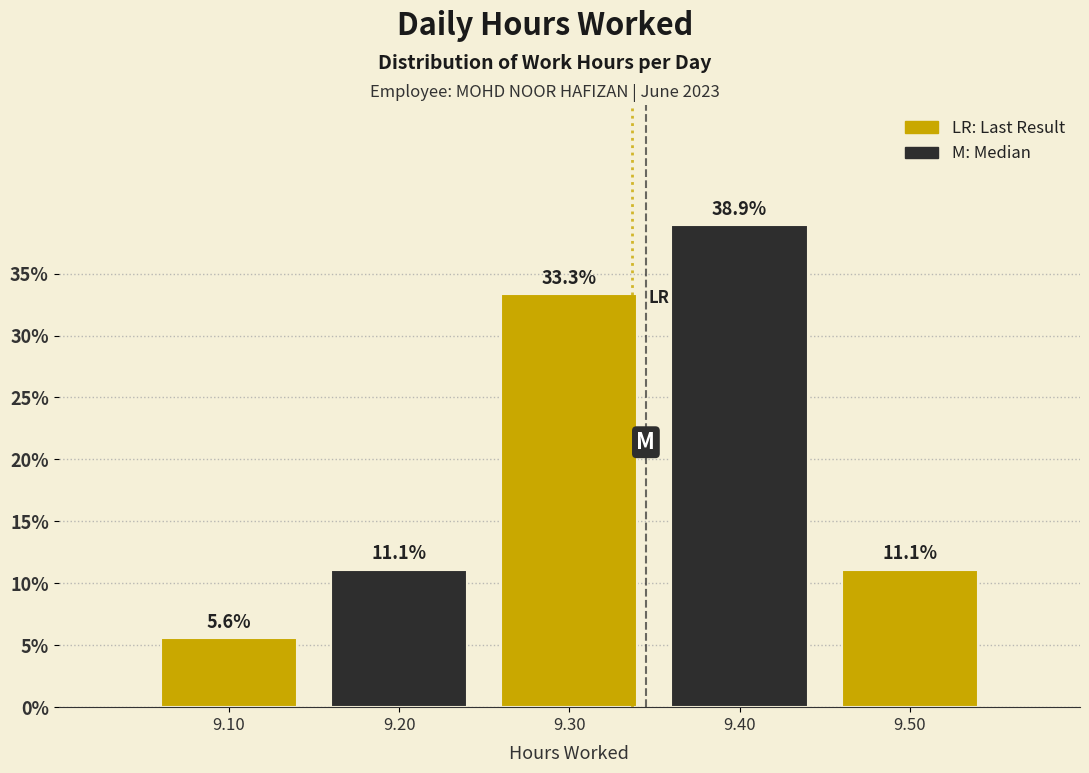

Reading left to right, transcribe this chart: for each bar, give the range it covers on the x-axis and its height.

9.05 to 9.15: 5.6
9.15 to 9.25: 11.1
9.25 to 9.35: 33.3
9.35 to 9.45: 38.9
9.45 to 9.55: 11.1